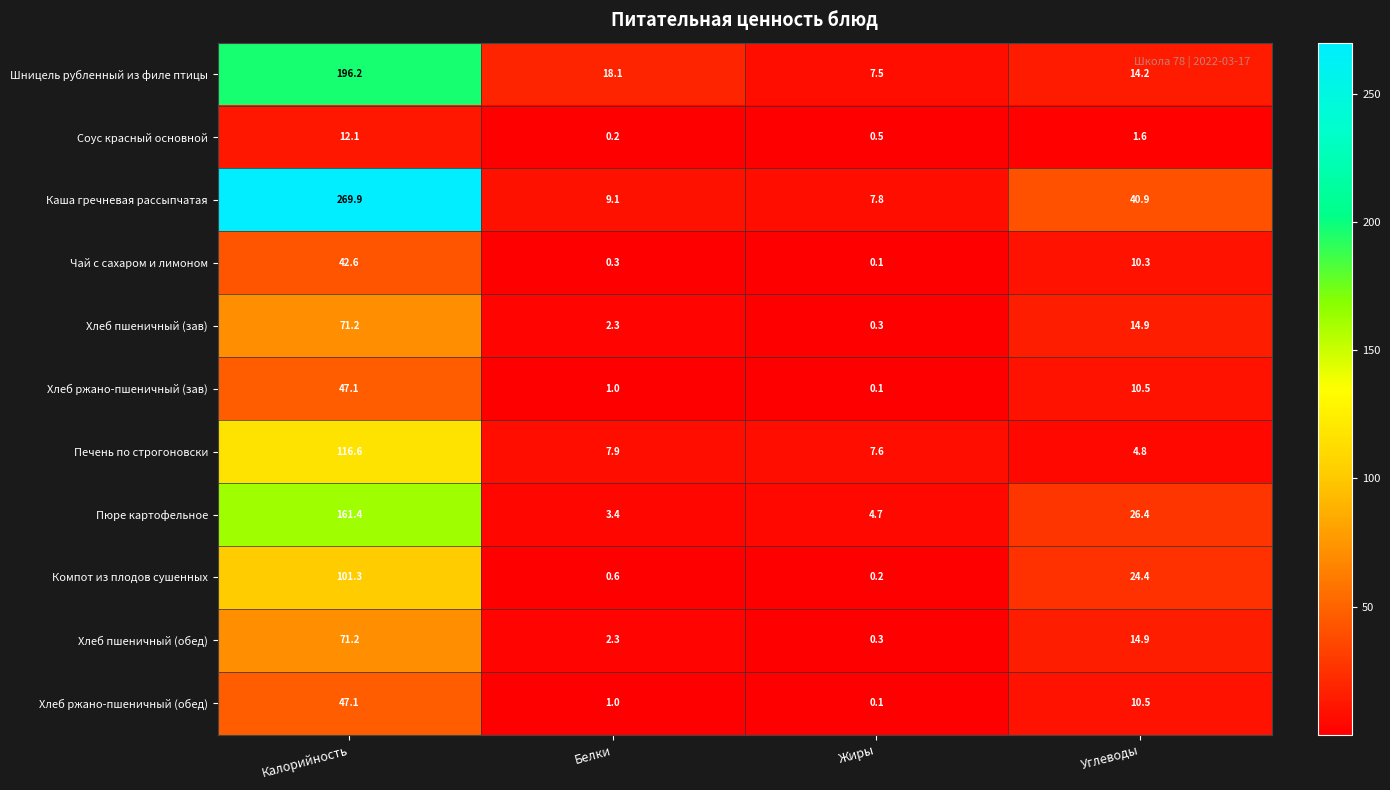

List the labels in order of Хлеб ржано-пшеничный (зав) value, smallest first.

Жиры, Белки, Углеводы, Калорийность